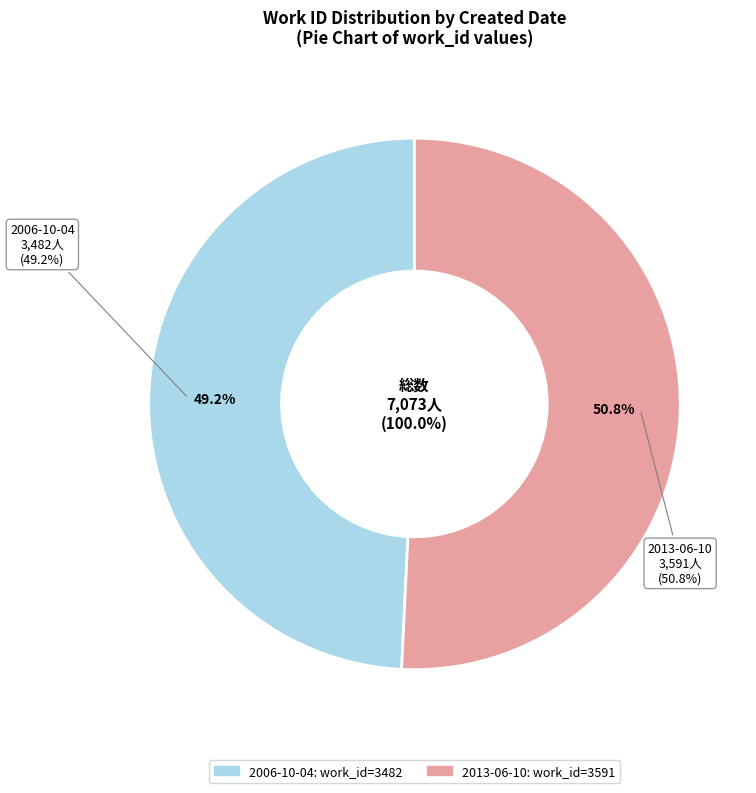

To the nearest percent, what percentage of the pie is 2006-10-04?

49%